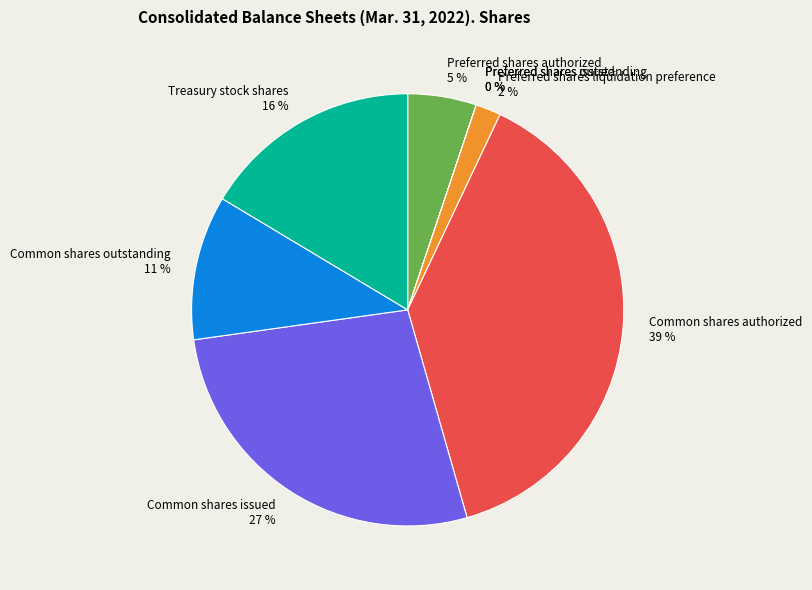

To the nearest percent, what is the average slice percentage?

12%